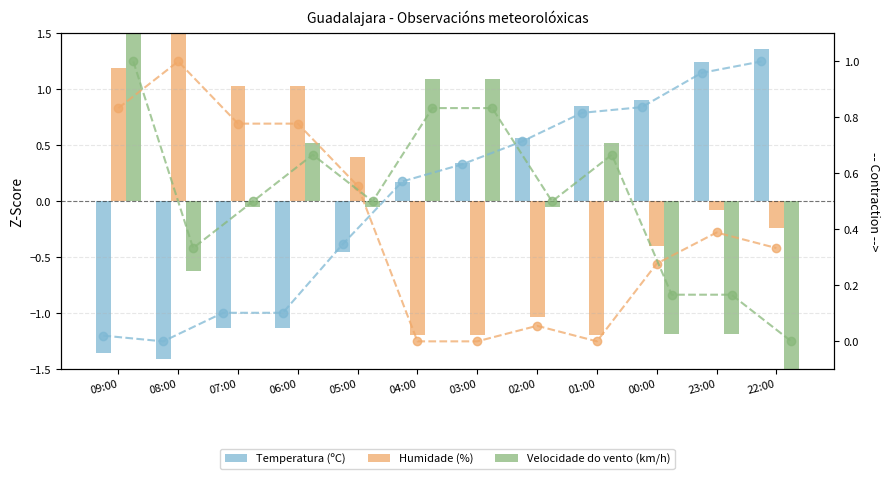

At which label does Temperatura (ºC) first exceed 0?

04:00